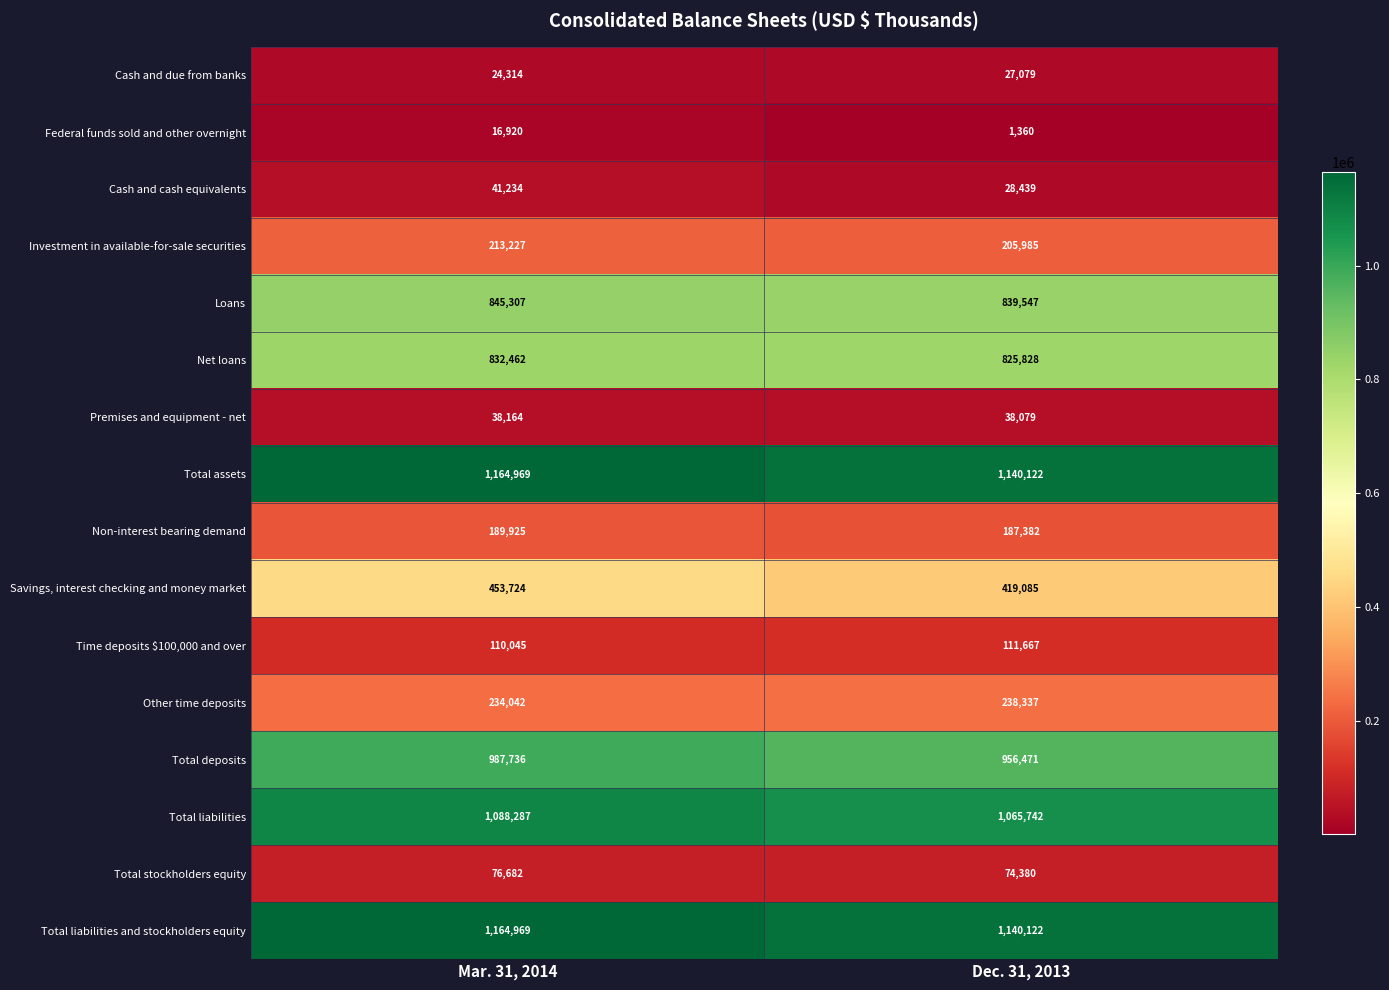

Is the value of Other time deposits at Mar. 31, 2014 greater than the value of Time deposits $100,000 and over at Mar. 31, 2014?

Yes